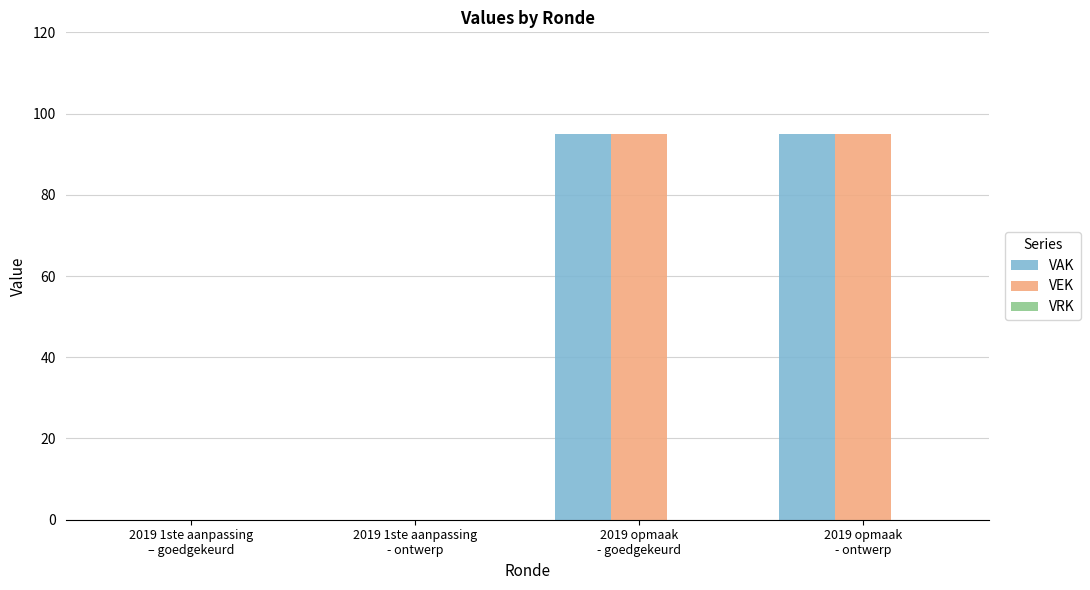

What is the highest value of the VEK series?

95